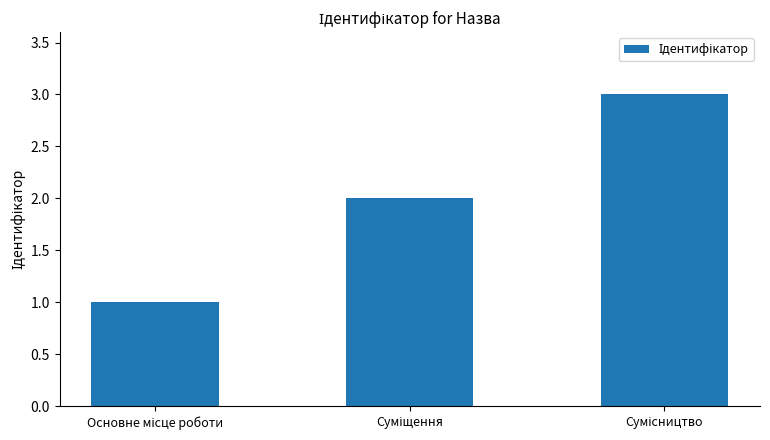

What is the minimum value shown in the chart?

1